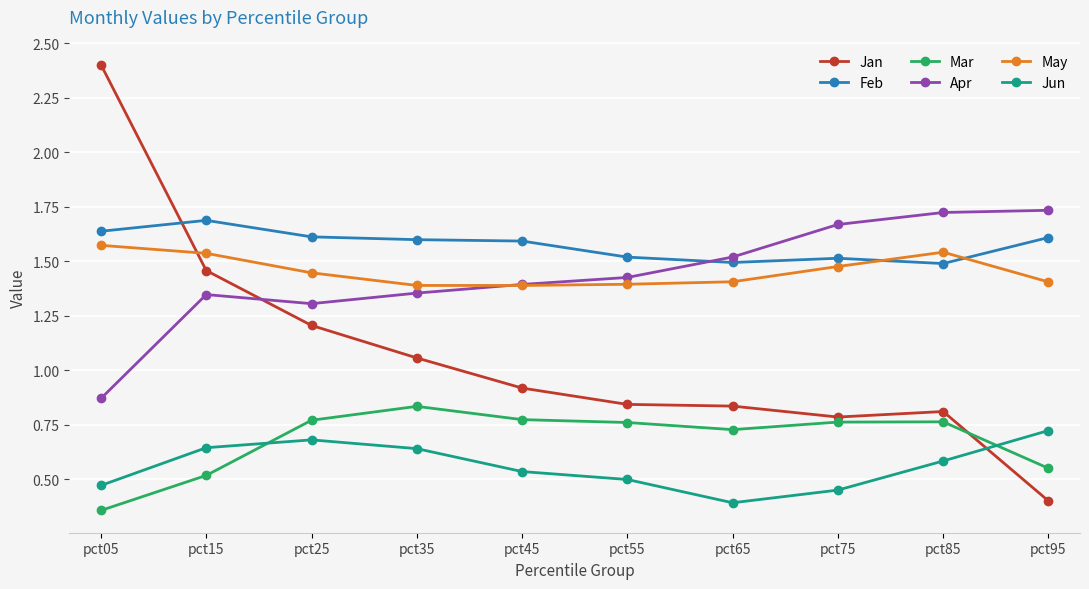

What is the difference between the highest and lowest values at pct55?

1.0